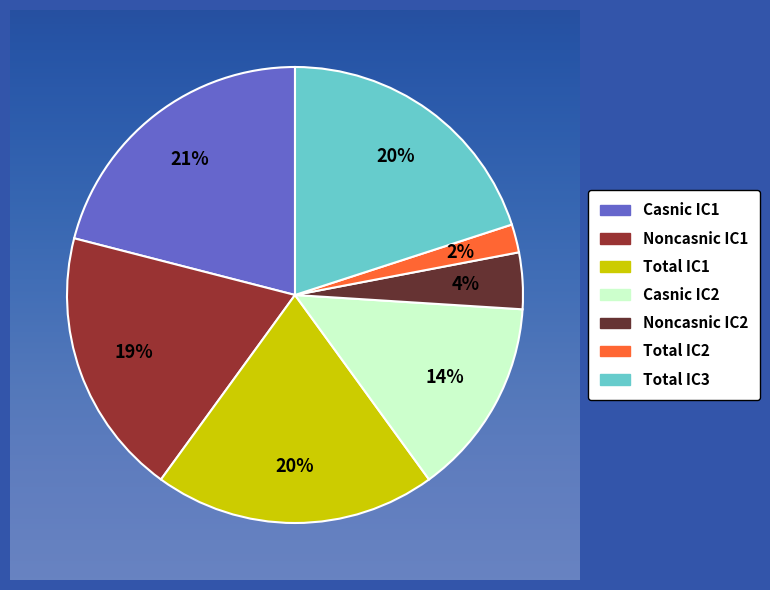

How many slices are in this pie chart?

7